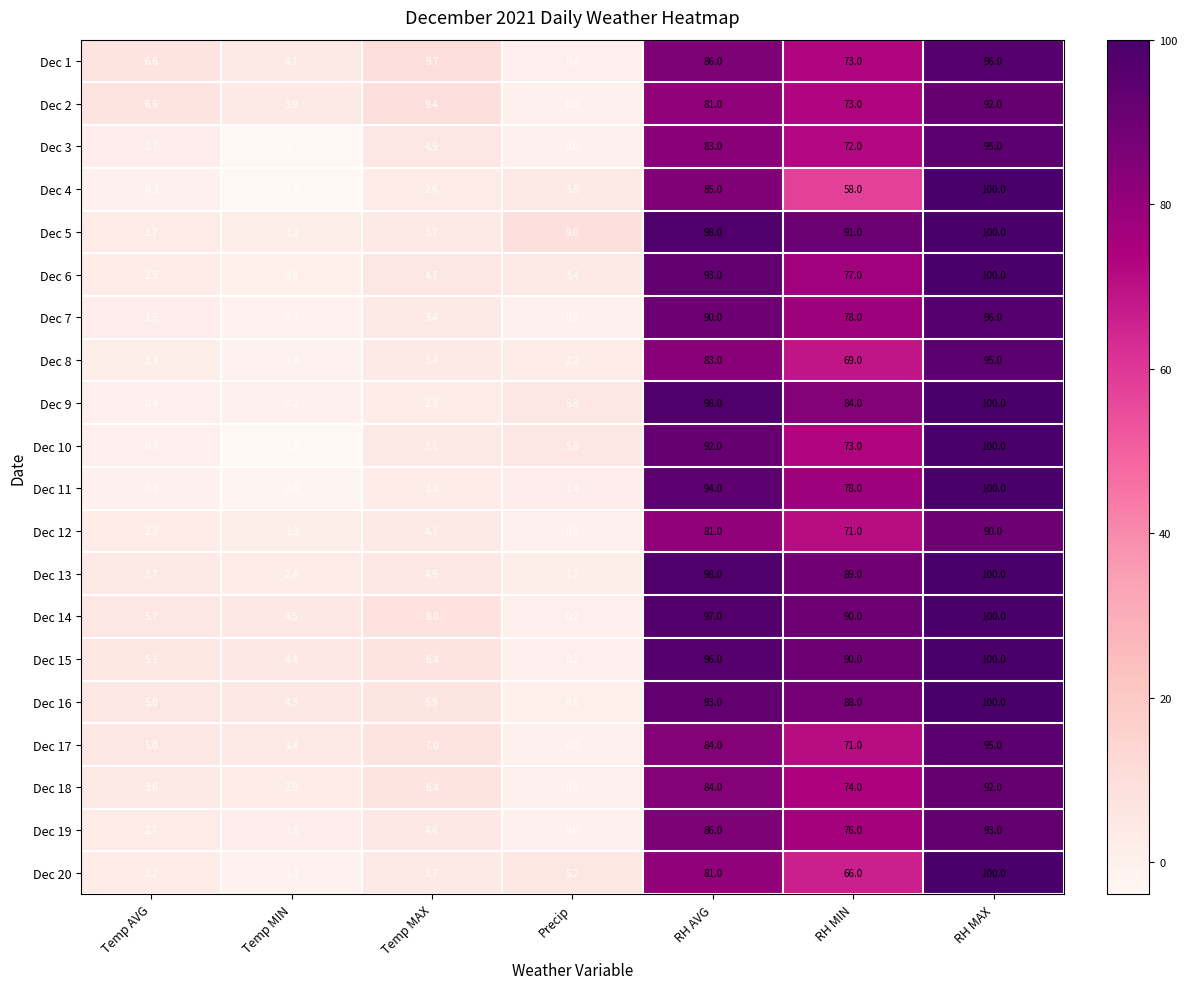

Which series has the largest total across all categories?

Dec 5